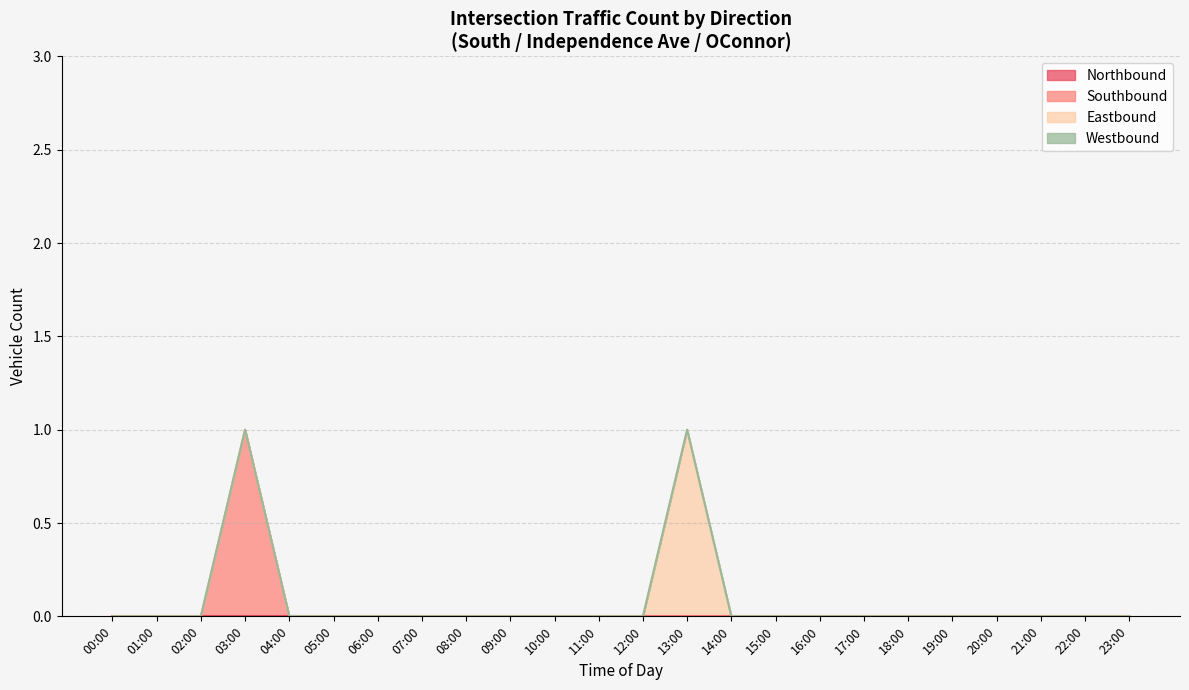

What is the difference between the maximum and second lowest values in the Westbound series?

1